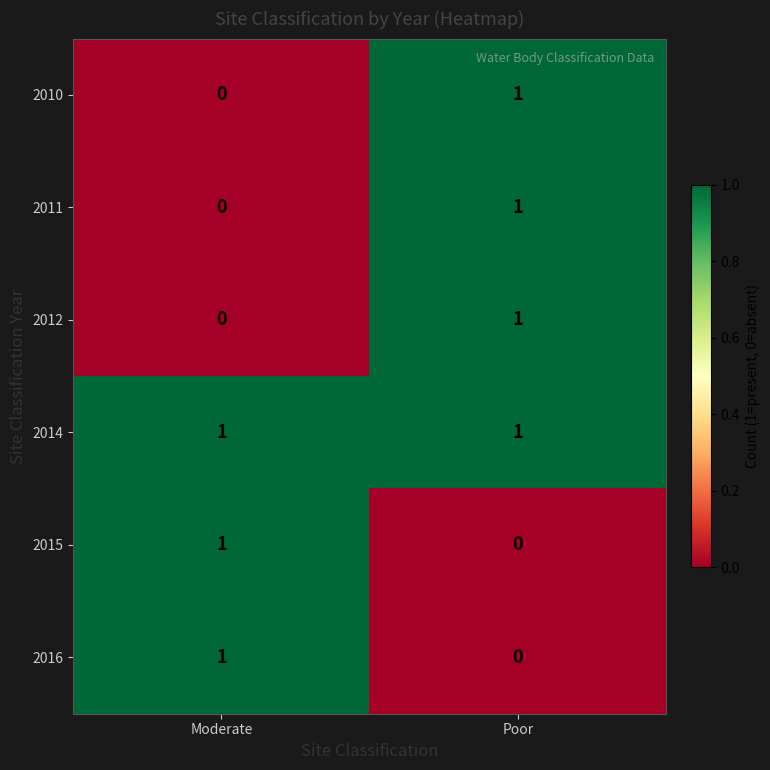

Reading left to right, extract all data points from this chart.

2010: 0	1
2011: 0	1
2012: 0	1
2014: 1	1
2015: 1	0
2016: 1	0